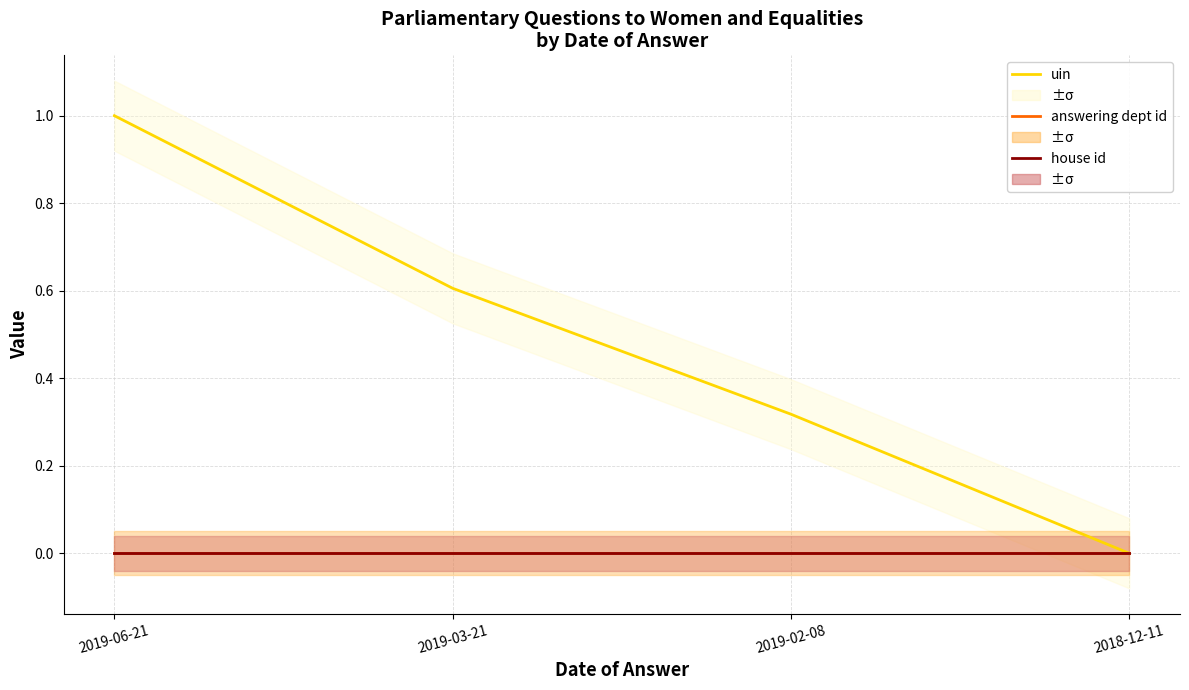

What is the spread (max minus min) of values at 2019-02-08?

0.3